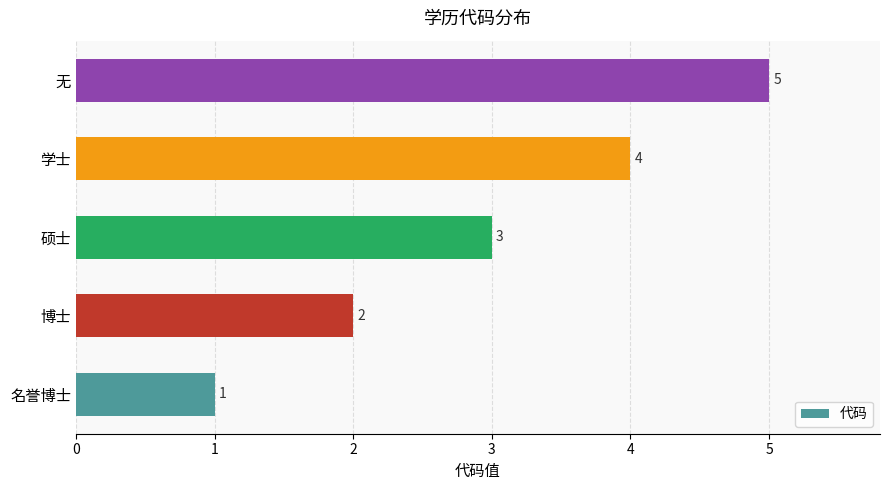

What is the sum of the values at 学士 and 博士?

6